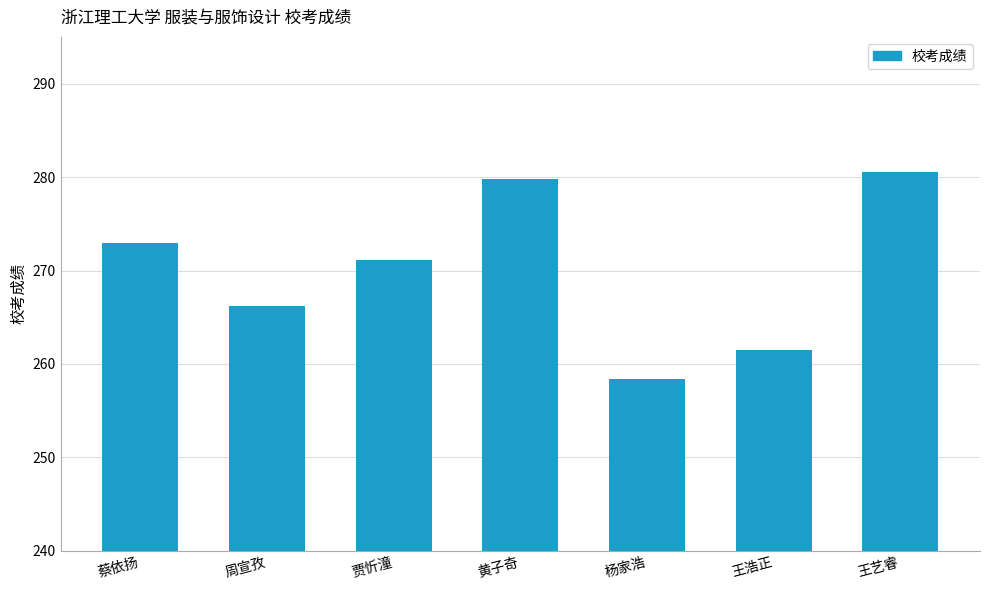

What is the sum of all values?

1890.6